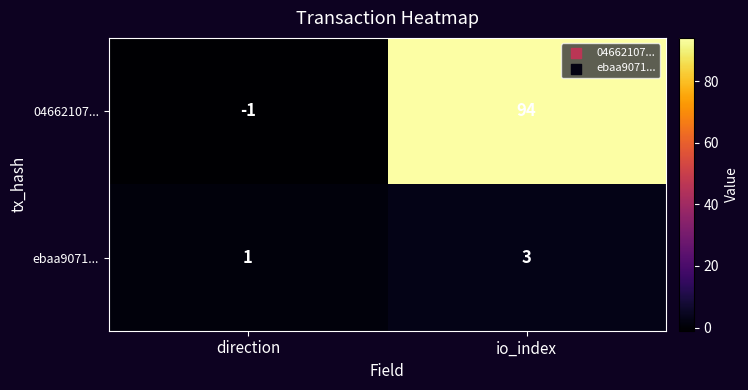

What is the sum of the ebaa9071... values at io_index and direction?

4